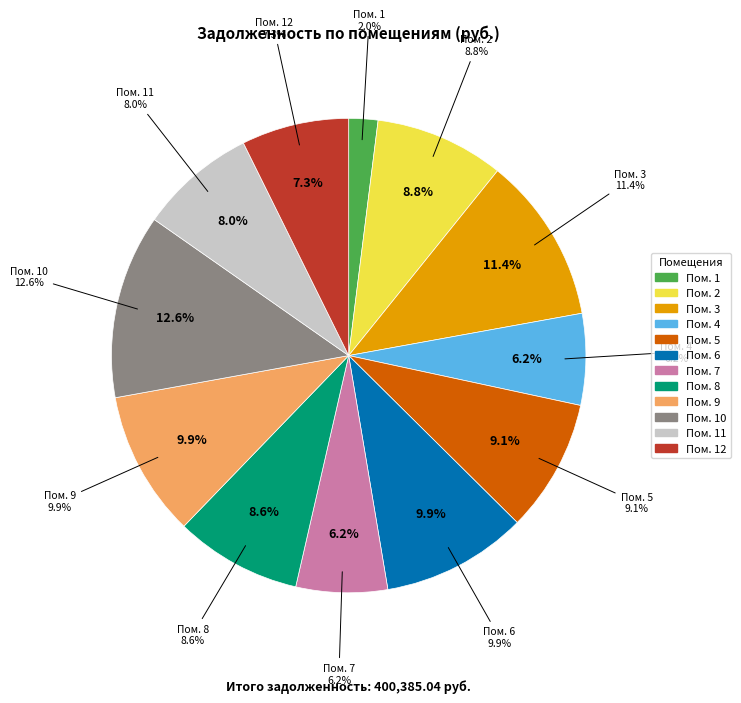

Between 10 and 3, which is larger?

10